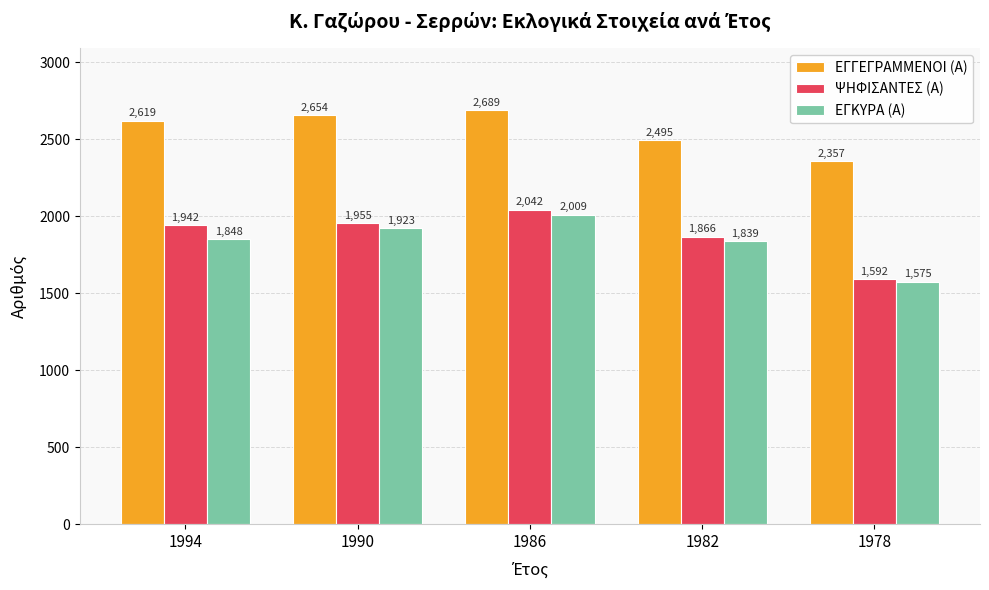

Rank the series by their maximum value, from lowest to highest.

ΕΓΚΥΡΑ (Α), ΨΗΦΙΣΑΝΤΕΣ (Α), ΕΓΓΕΓΡΑΜΜΕΝΟΙ (Α)